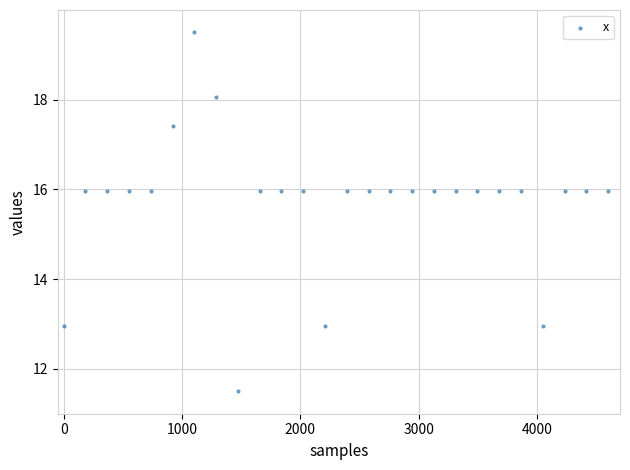

What is the range of X values (max minus min)?

4600.0